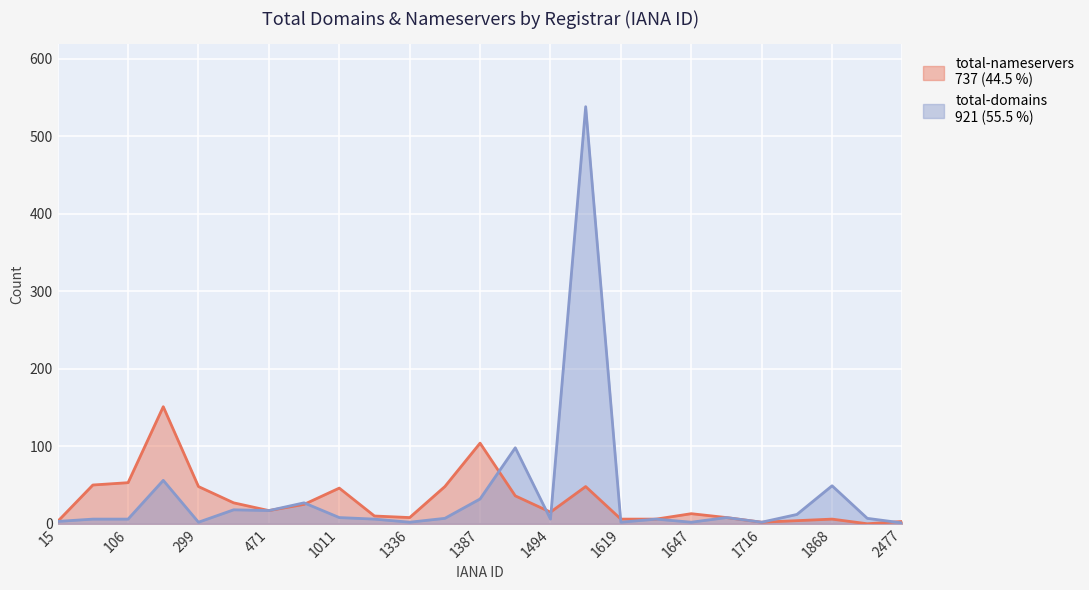

Between which two adjacent categories do total-domains and total-nameservers first intersect?

472 and 1011